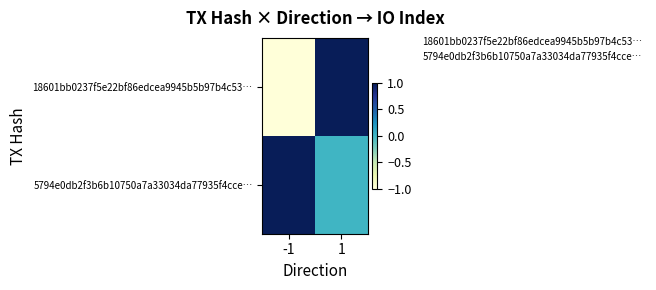

At which category is the sum across all series the highest?

1